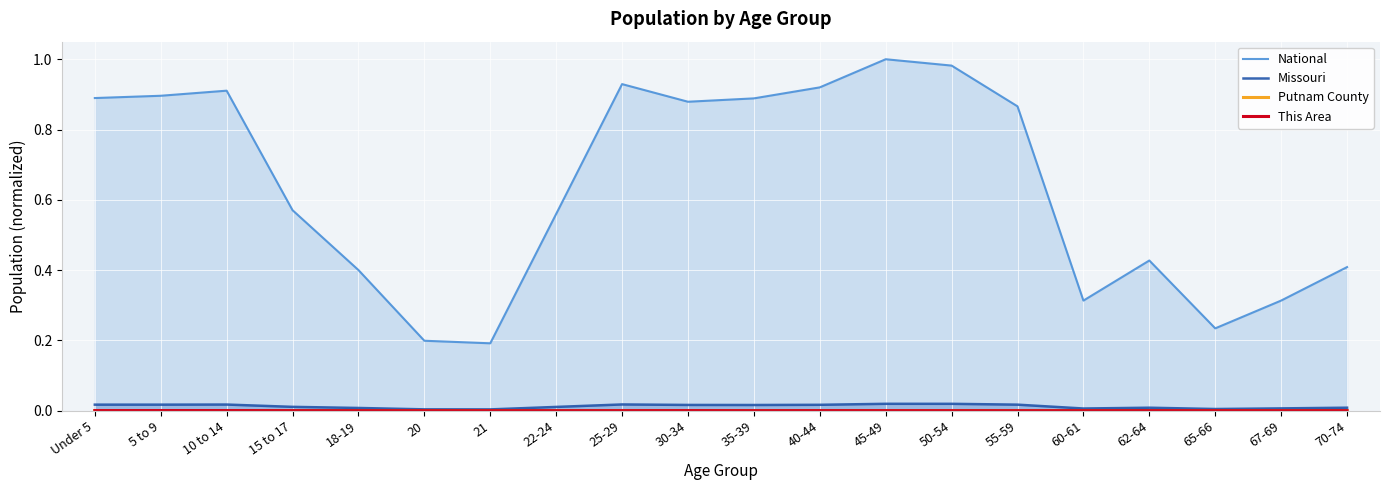

Where is National nearest to the value 0?

21